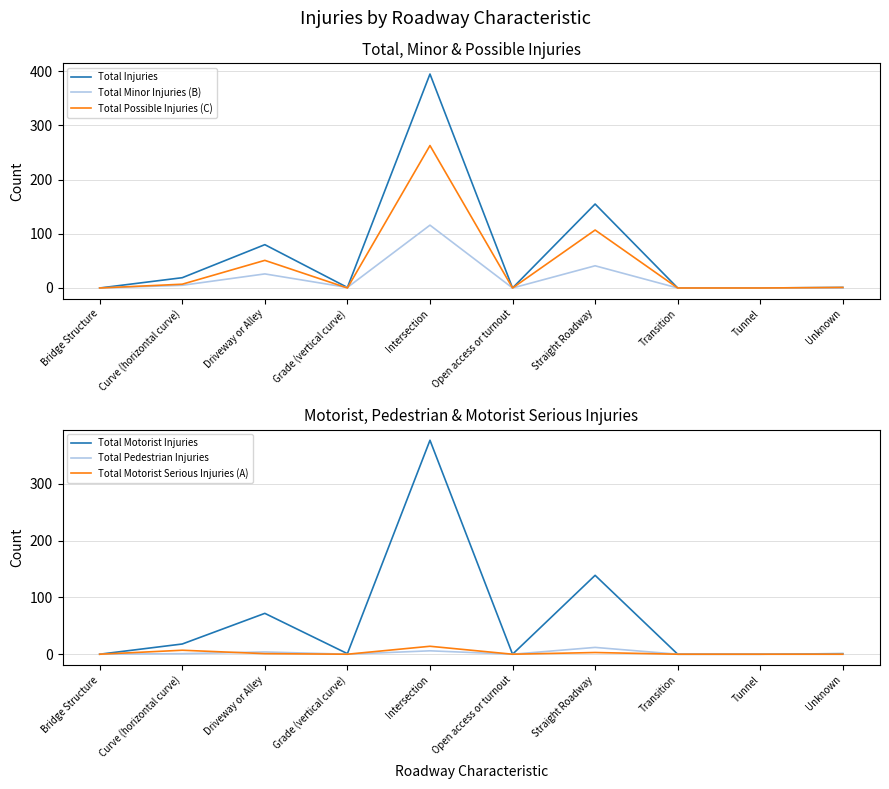

True or false: Total Possible Injuries (C) has more than 0 interior local peaks.

True